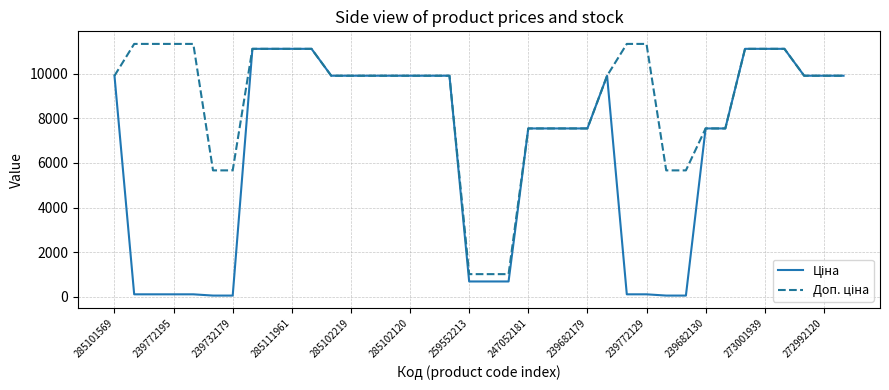

Does the chart display data point markers on the line(s)?

No